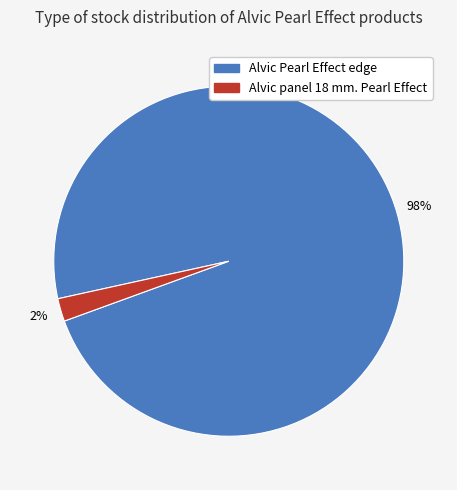

Count the number of slices in the pie.

2